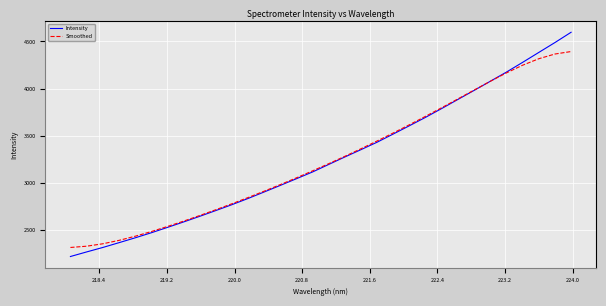

Which series has the largest range (max minus min)?

Intensity